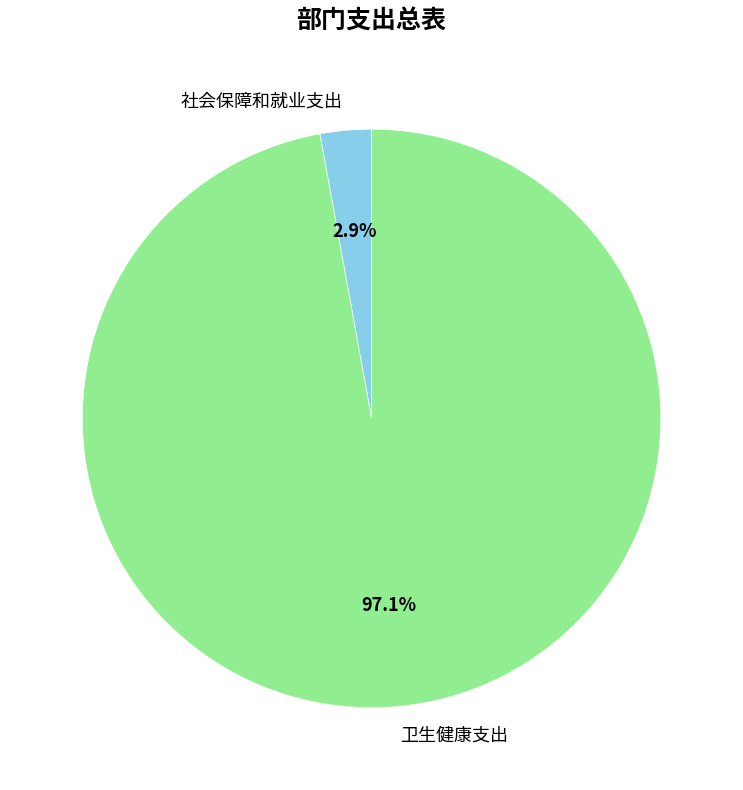

Does any single category account for the majority?

Yes